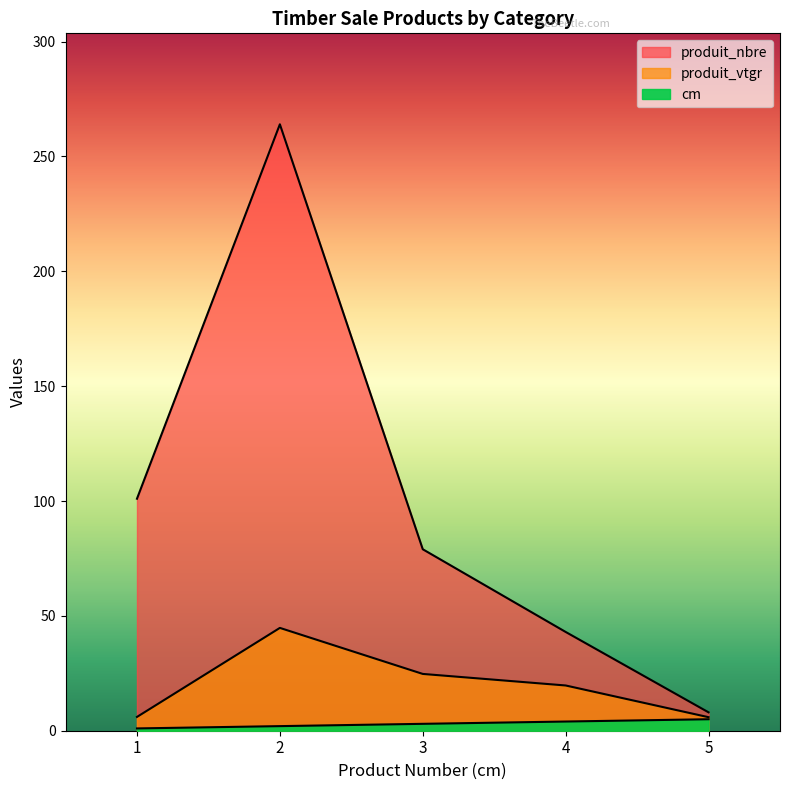

Where does the produit_vtgr series first go above 19?

2